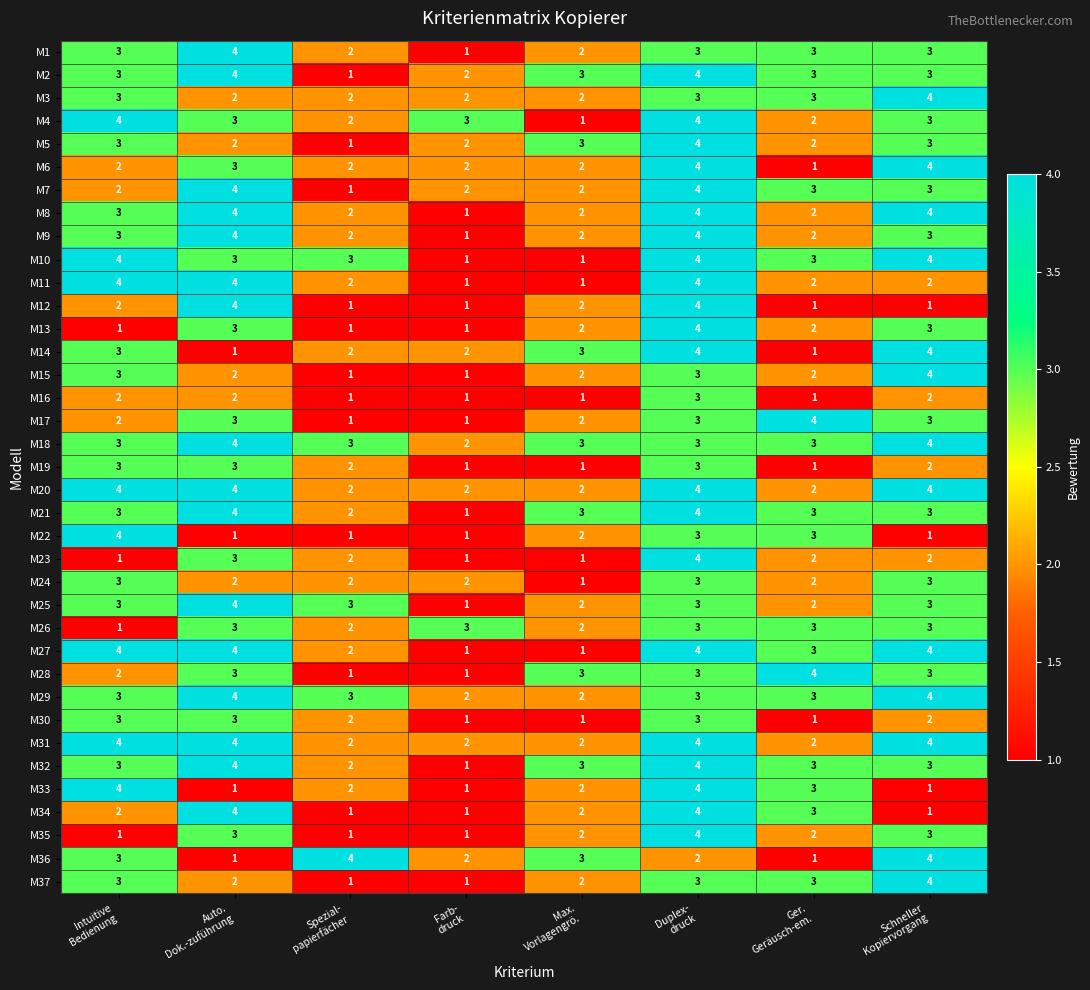

Which series has the largest total across all categories?

M18